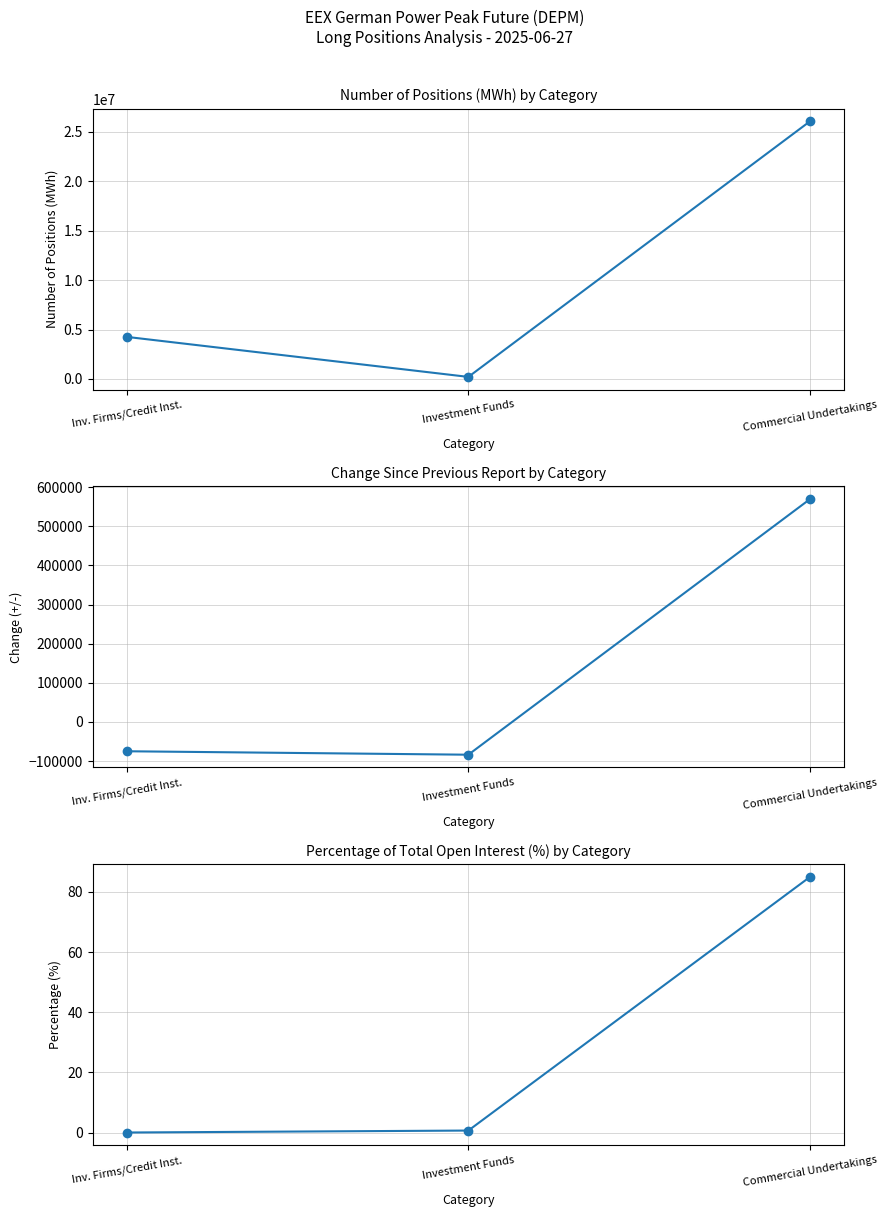

What is the maximum value for Long - Commercial Undertakings?

26061852.0